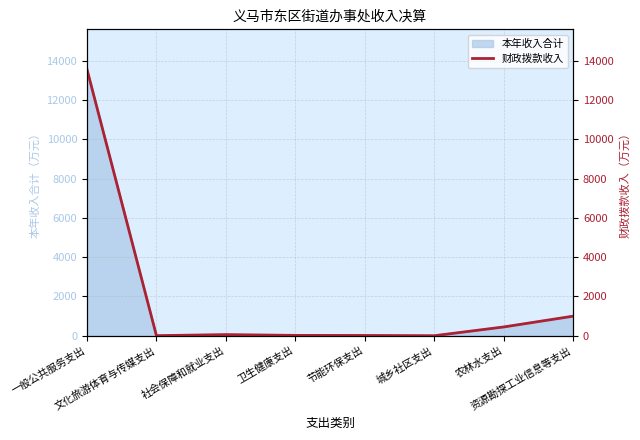

Rank the categories by value from lowest to highest.

城乡社区支出, 文化旅游体育与传媒支出, 节能环保支出, 卫生健康支出, 社会保障和就业支出, 农林水支出, 资源勘探工业信息等支出, 一般公共服务支出